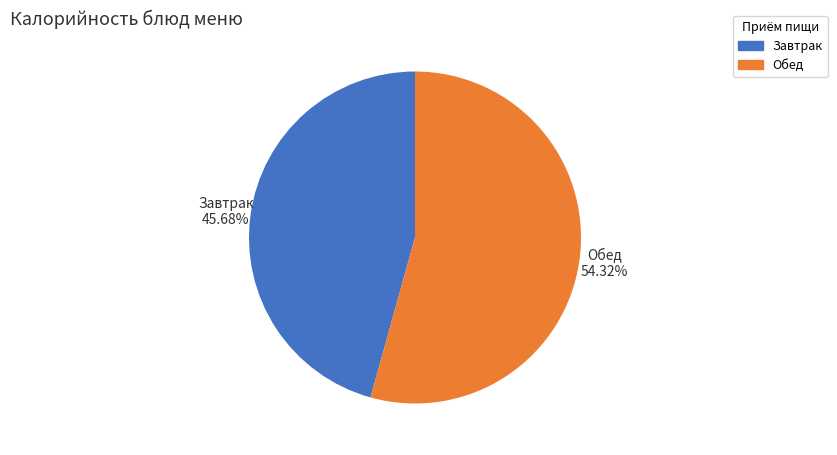

To the nearest percent, what is the difference between the largest and smallest slice percentages?

9%